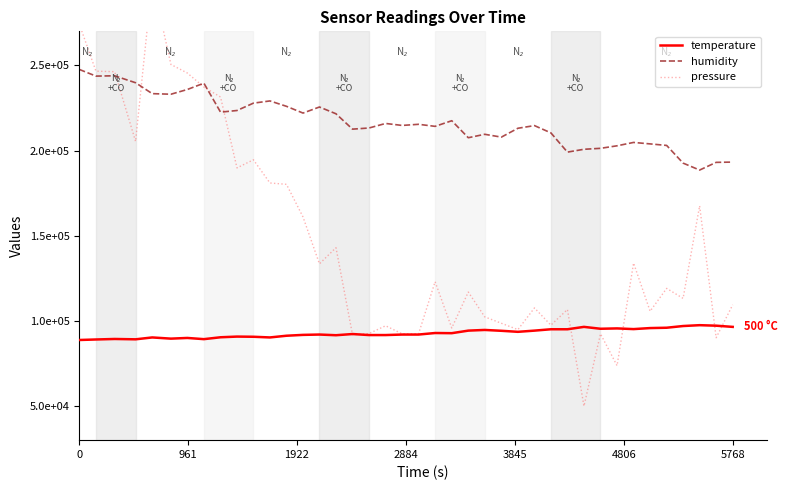

What is the minimum value for humidity?

188560.0